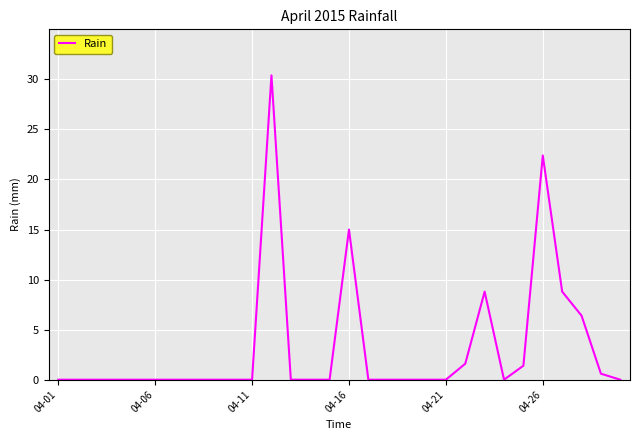

What is the difference between the maximum and minimum values?

30.4